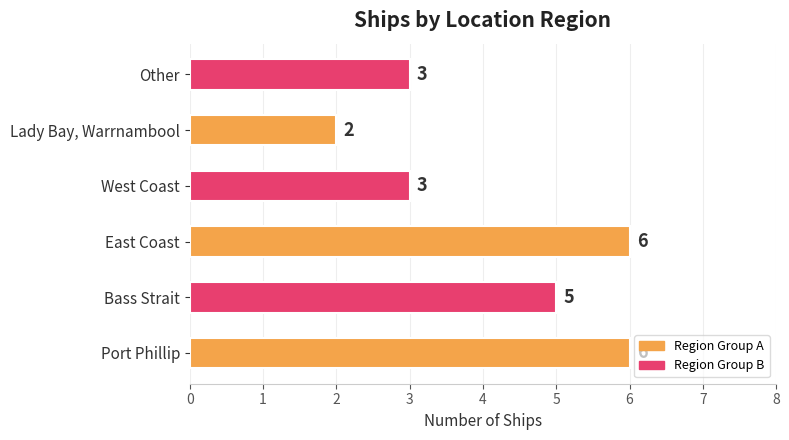

What is the smallest value displayed?

2